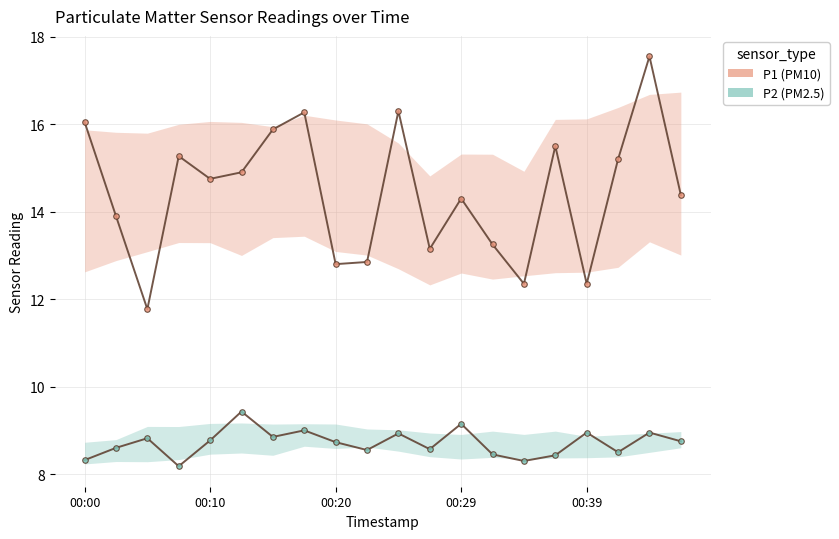

What is the lowest value of the P2 series?

8.2